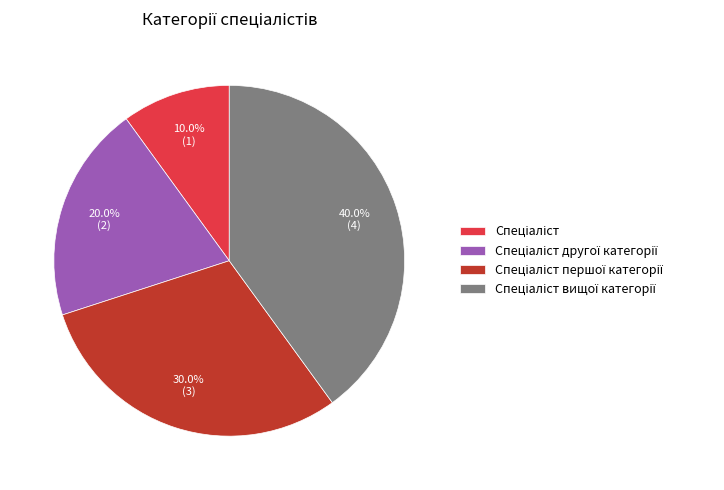

Count the number of slices in the pie.

4